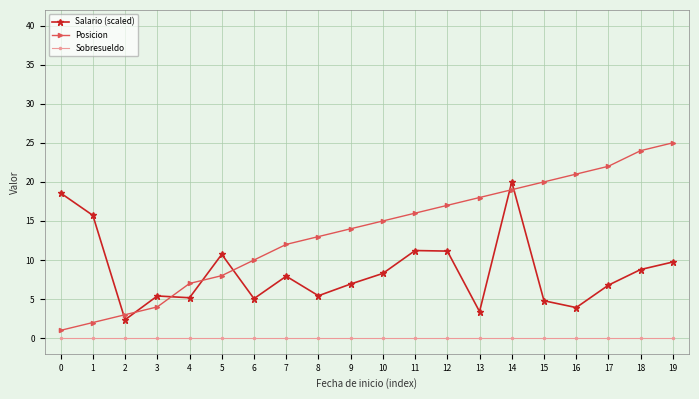

Which series changed the most between 0 and 17?

Posicion